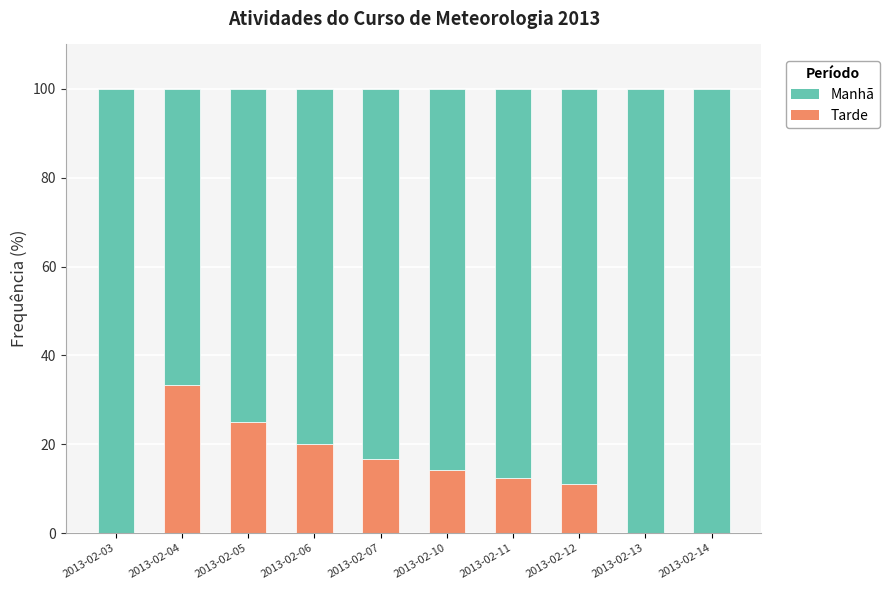

What is the total value across all series at 2013-02-03?

100.0